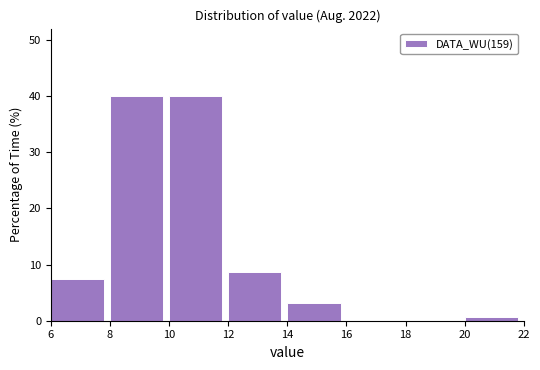

Reading left to right, list every bar in this chart as the range it spans on the x-axis followed by its height. The values are not printed on the chart, so give them approximately, as read against the axis.

6 to 8: 8
8 to 10: 40
10 to 12: 40
12 to 14: 9
14 to 16: 3
16 to 18: 0
18 to 20: 0
20 to 22: under 1